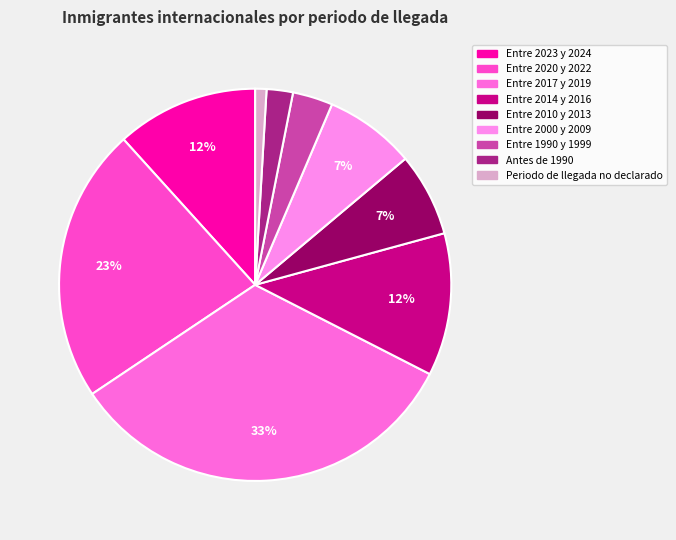

Rank the categories by value from lowest to highest.

Periodo de llegada no declarado, Antes de 1990, Entre 1990 y 1999, Entre 2010 y 2013, Entre 2000 y 2009, Entre 2023 y 2024, Entre 2014 y 2016, Entre 2020 y 2022, Entre 2017 y 2019